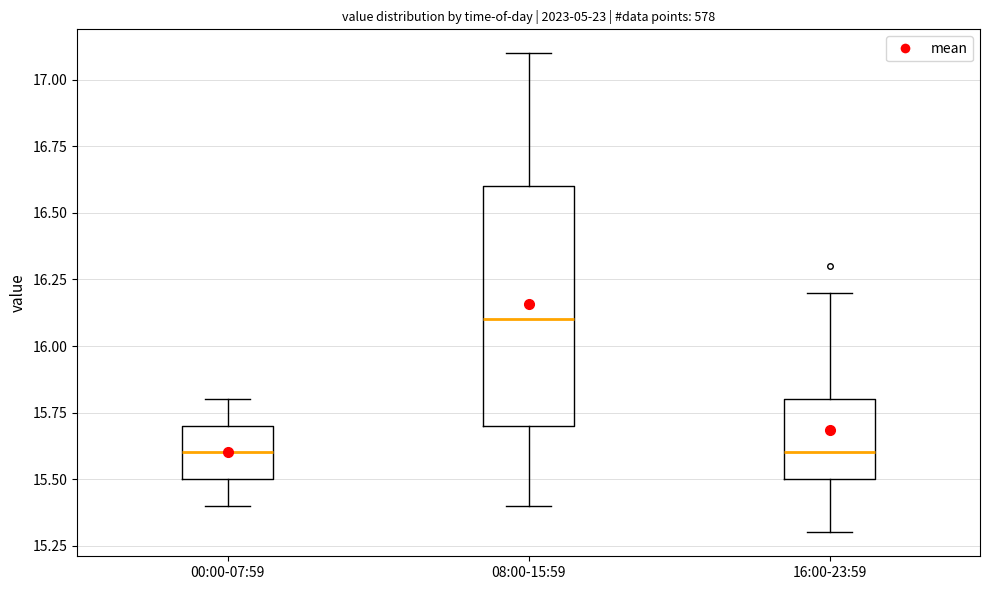

Which box's median line is the highest?

08:00-15:59